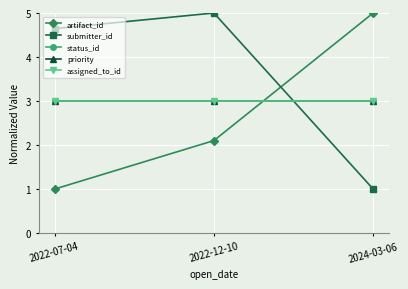

What is the approximate value of status_id at 2022-12-10?

3.0